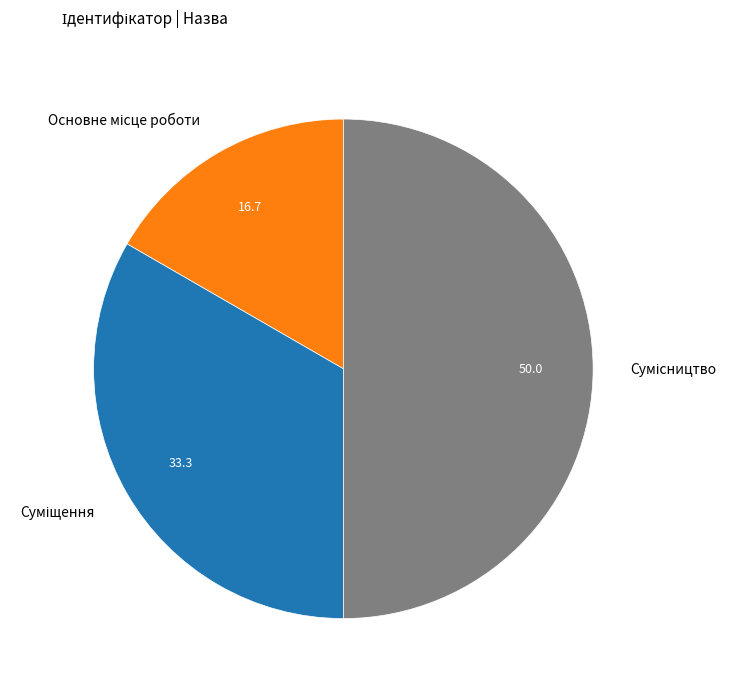

Count the number of slices in the pie.

3